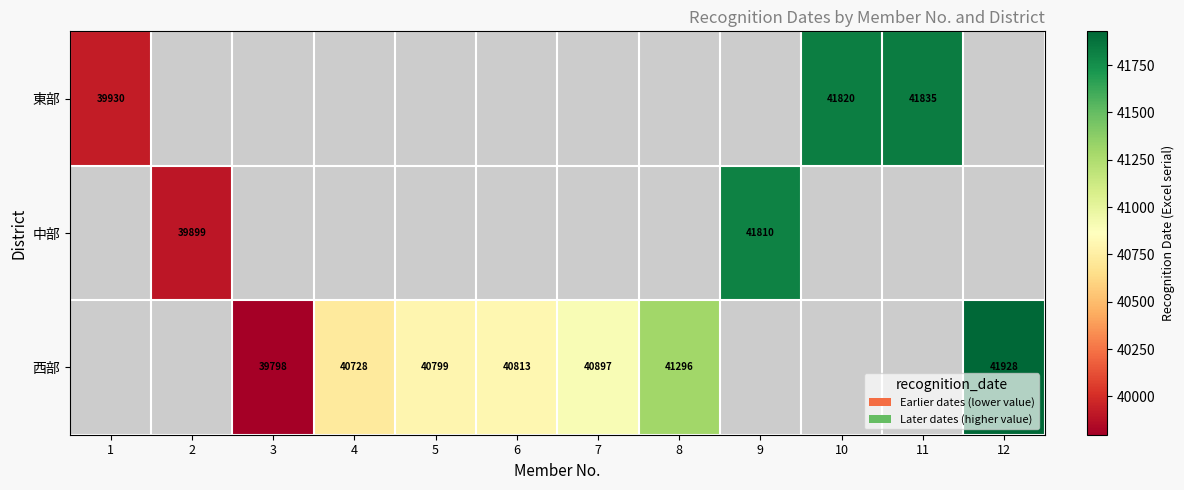

The value of 西部 at 5 is 40799. True or false?

True